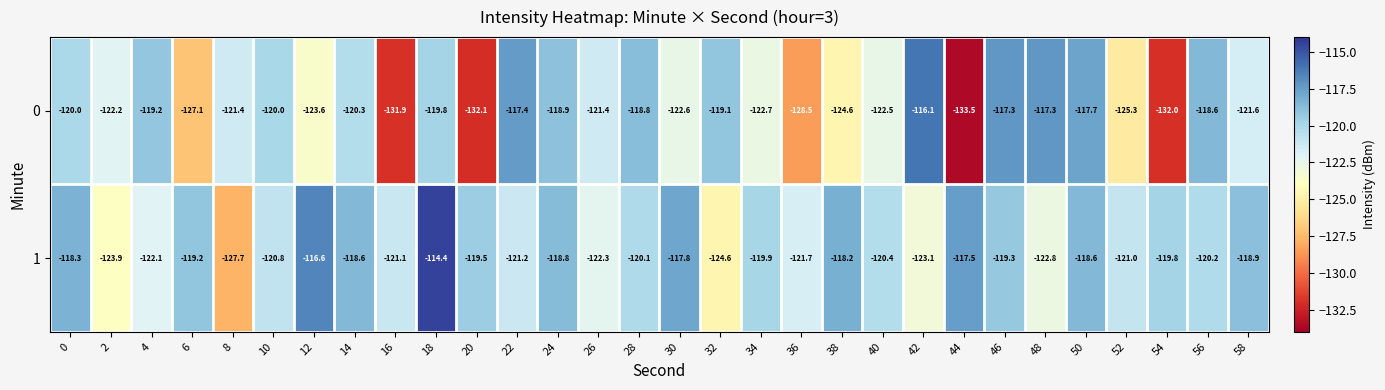

Rank the series at 48 from highest to lowest value.

0, 1